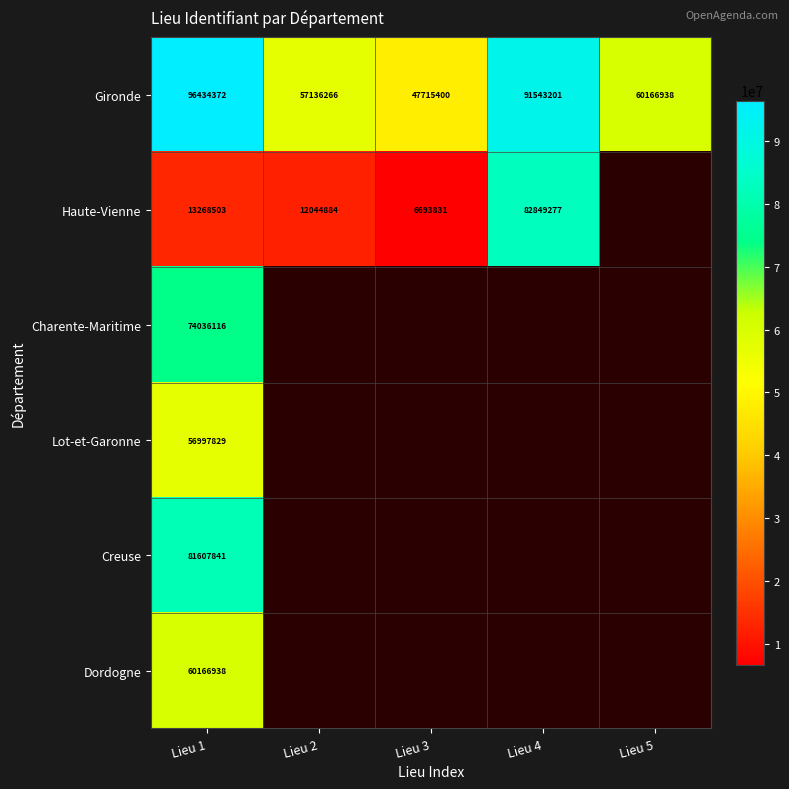

What is the maximum value shown in the chart?

96434372.0